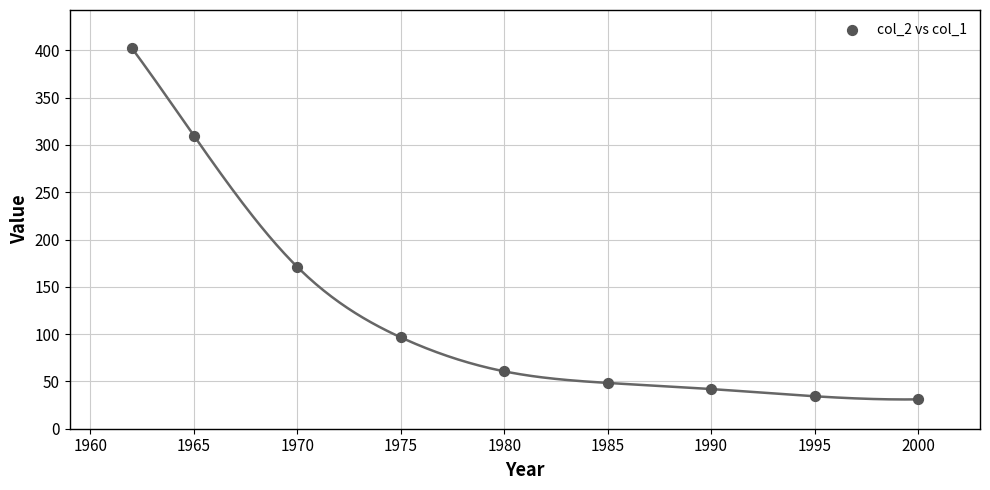

What Y value in the scatter plot is closest to 216?

171.0